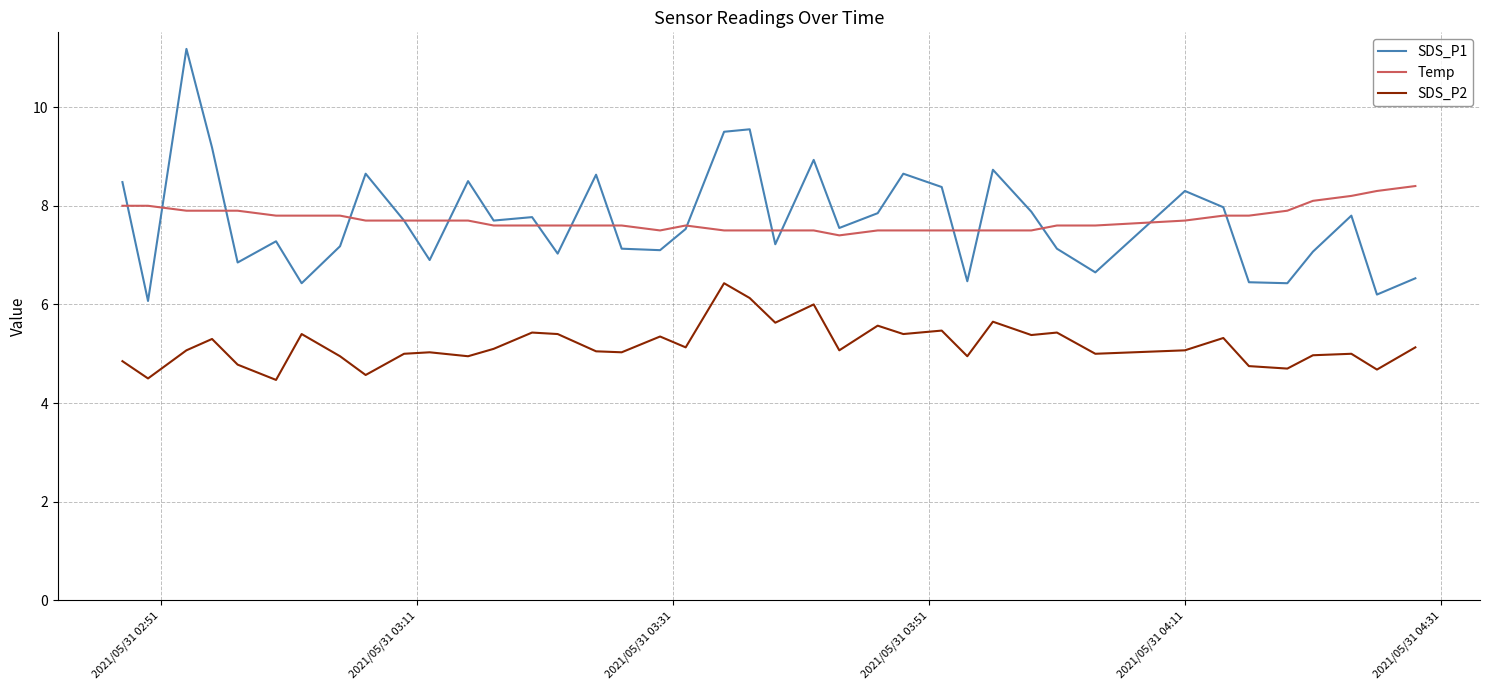

True or false: SDS_P1 and SDS_P2 intersect in this chart.

False